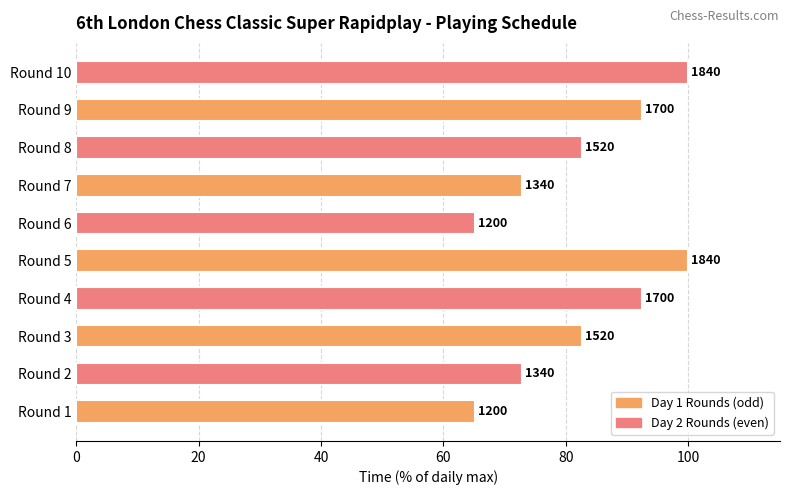

How many bars are there in total?

10